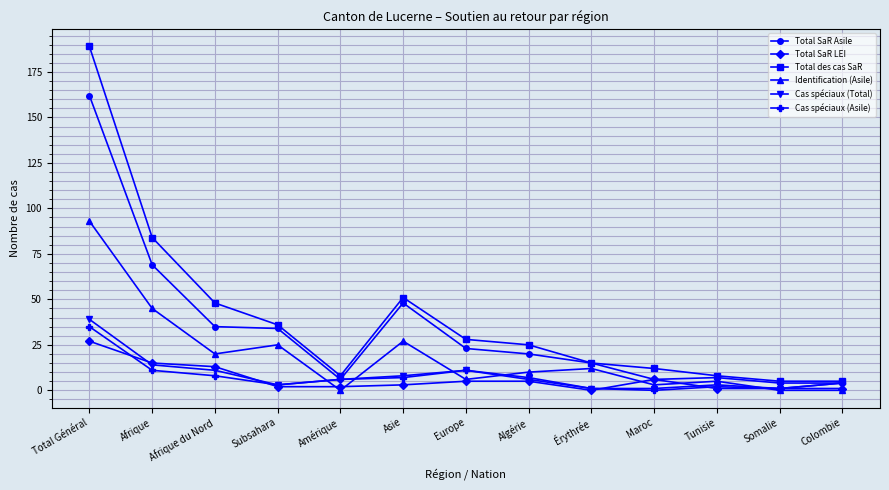

What is the label of the 4th point from the left?

Subsahara